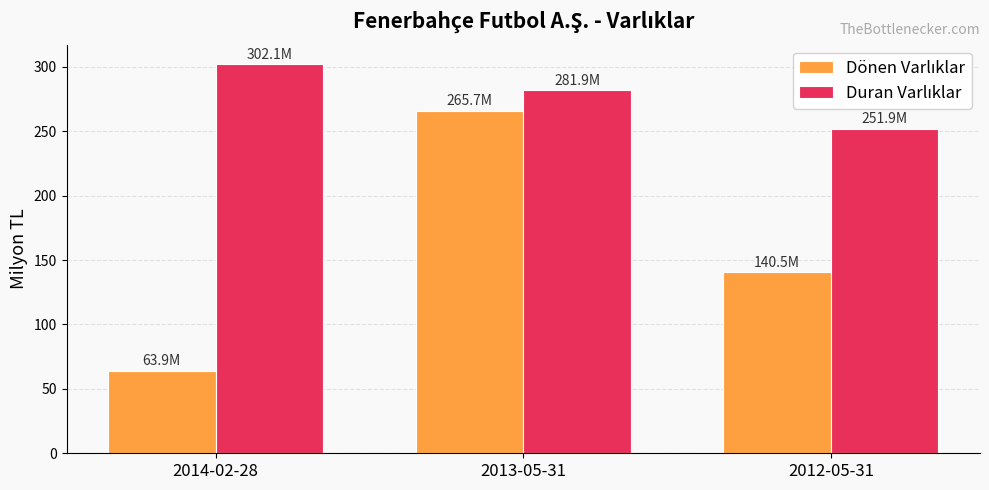

What is the maximum value shown in the chart?

302.1